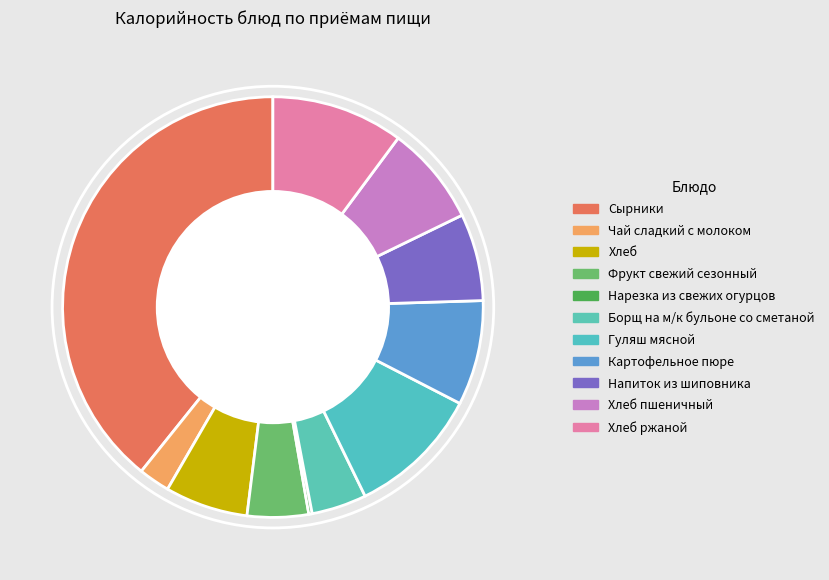

To the nearest percent, what is the difference between the largest and smallest slice percentages?

39%